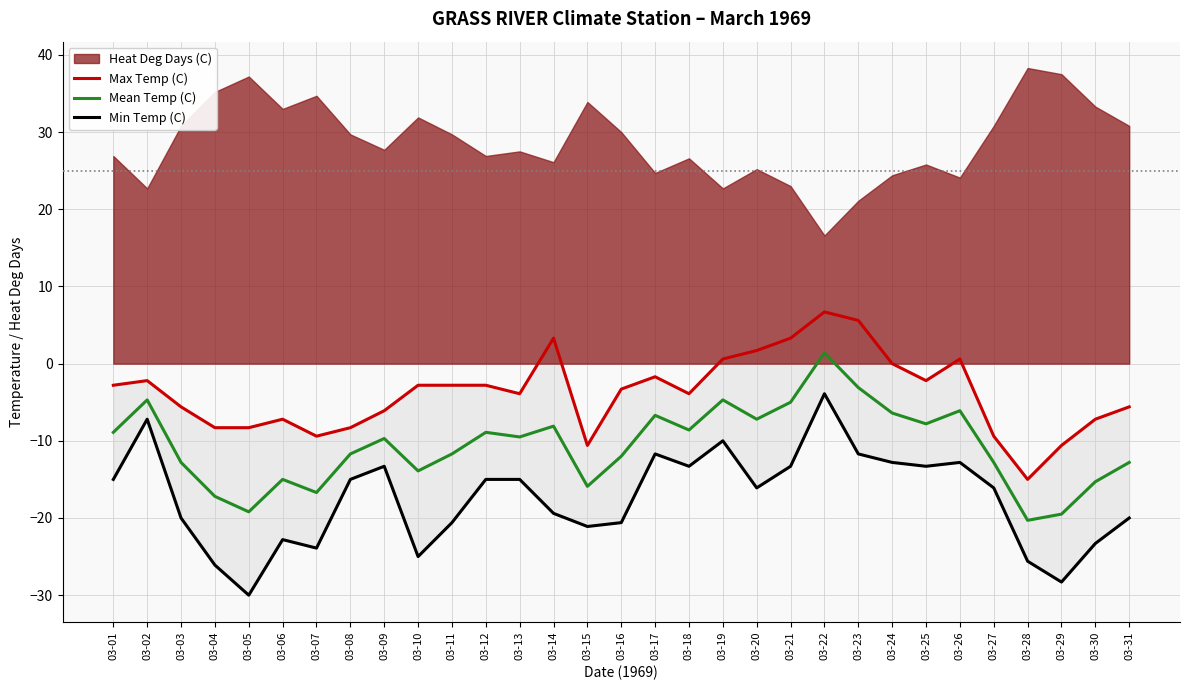

Reading right to left, what are all the values shown in this chart?

Max Temp (C): -5.6	-7.2	-10.6	-15.0	-9.4	0.6	-2.2	0.0	5.6	6.7	3.3	1.7	0.6	-3.9	-1.7	-3.3	-10.6	3.3	-3.9	-2.8	-2.8	-2.8	-6.1	-8.3	-9.4	-7.2	-8.3	-8.3	-5.6	-2.2	-2.8
Mean Temp (C): -12.8	-15.3	-19.5	-20.3	-12.8	-6.1	-7.8	-6.4	-3.1	1.4	-5.0	-7.2	-4.7	-8.6	-6.7	-12.0	-15.9	-8.1	-9.5	-8.9	-11.7	-13.9	-9.7	-11.7	-16.7	-15.0	-19.2	-17.2	-12.8	-4.7	-8.9
Min Temp (C): -20.0	-23.3	-28.3	-25.6	-16.1	-12.8	-13.3	-12.8	-11.7	-3.9	-13.3	-16.1	-10.0	-13.3	-11.7	-20.6	-21.1	-19.4	-15.0	-15.0	-20.6	-25.0	-13.3	-15.0	-23.9	-22.8	-30.0	-26.1	-20.0	-7.2	-15.0